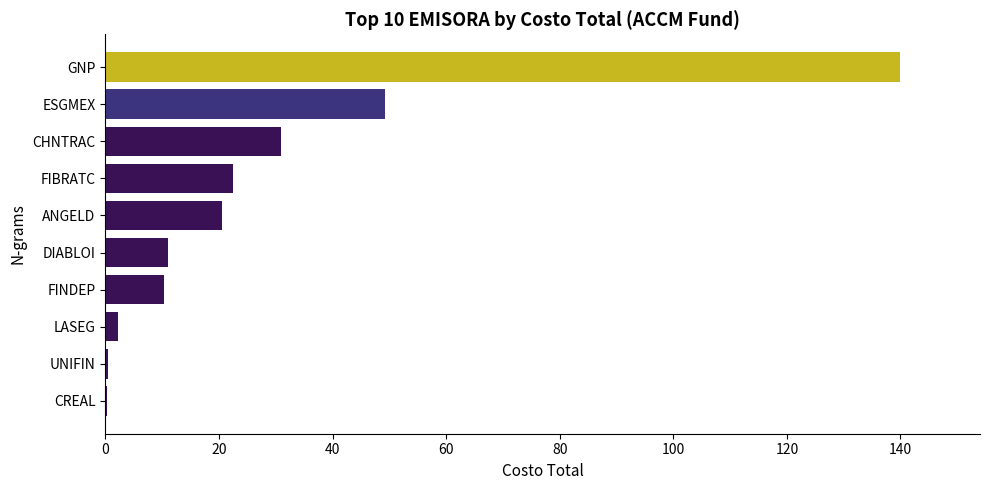

True or false: the data shows 30.7 at GNP.

False